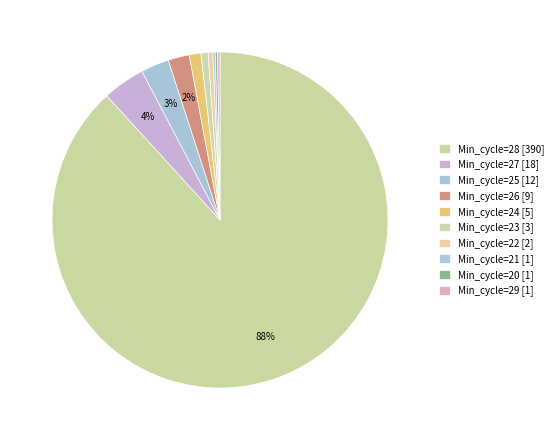

How many segments does this pie chart have?

10